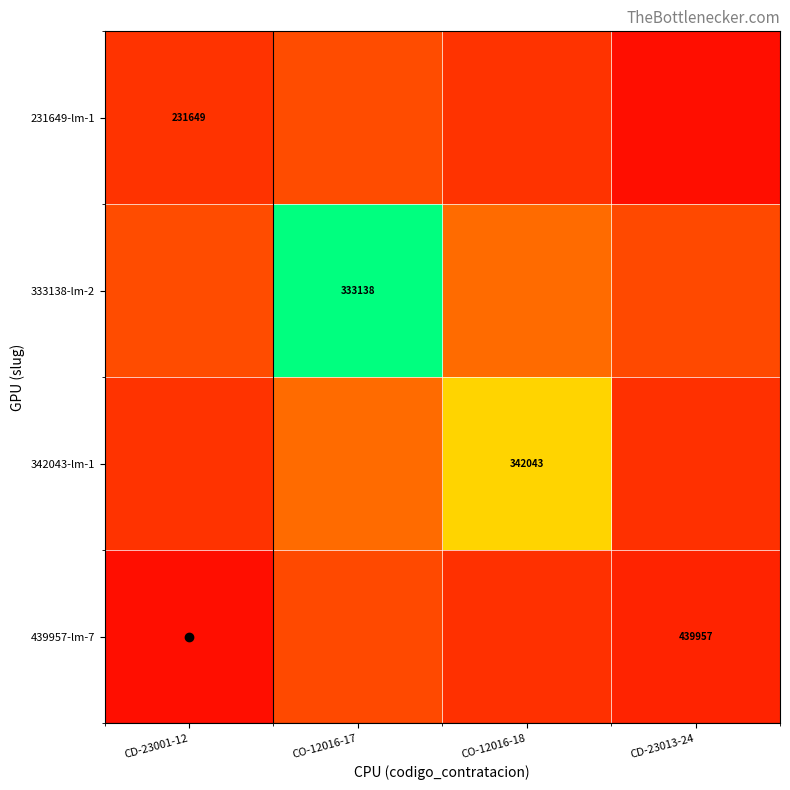

List the series in order of their peak value, lowest first.

439957-lm-7, 231649-lm-1, 342043-lm-1, 333138-lm-2